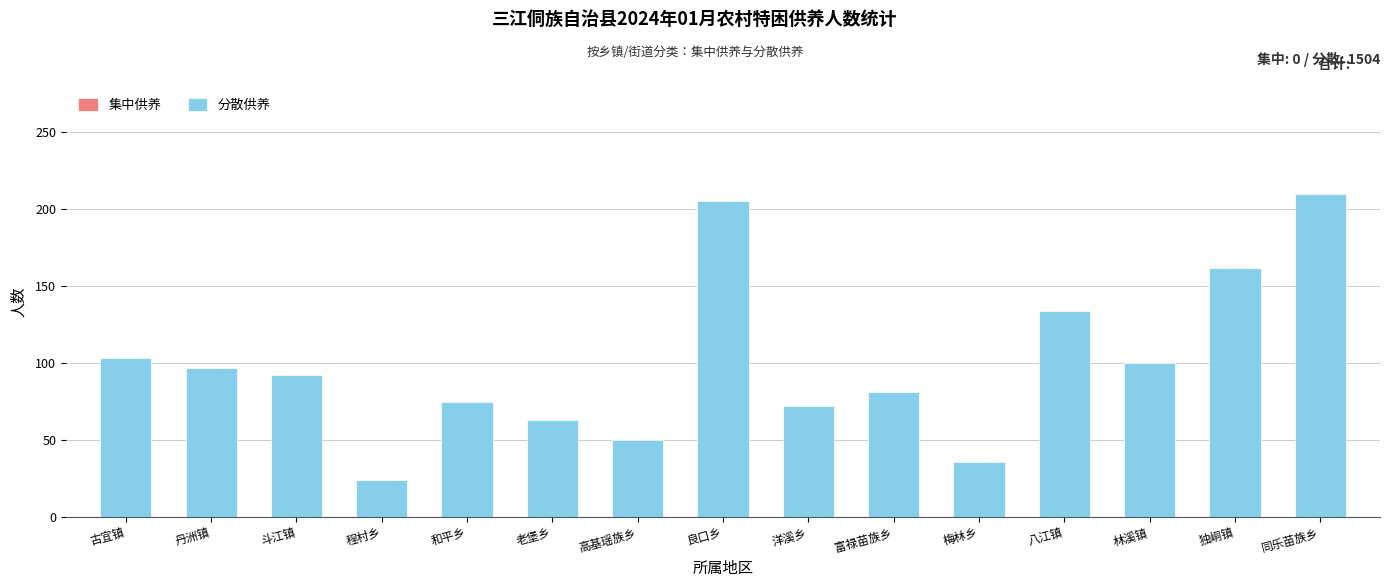

Between 程村乡 and 独峒镇, which is larger?

独峒镇